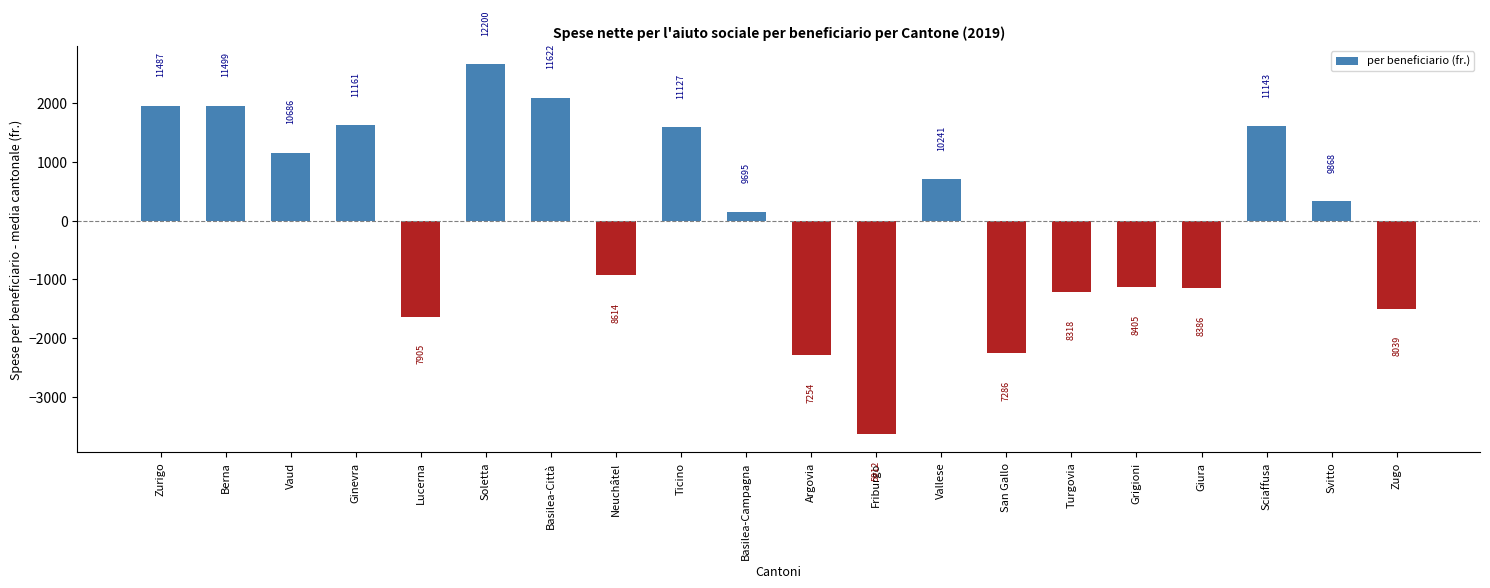

Where does the data first go above 325?

Zurigo